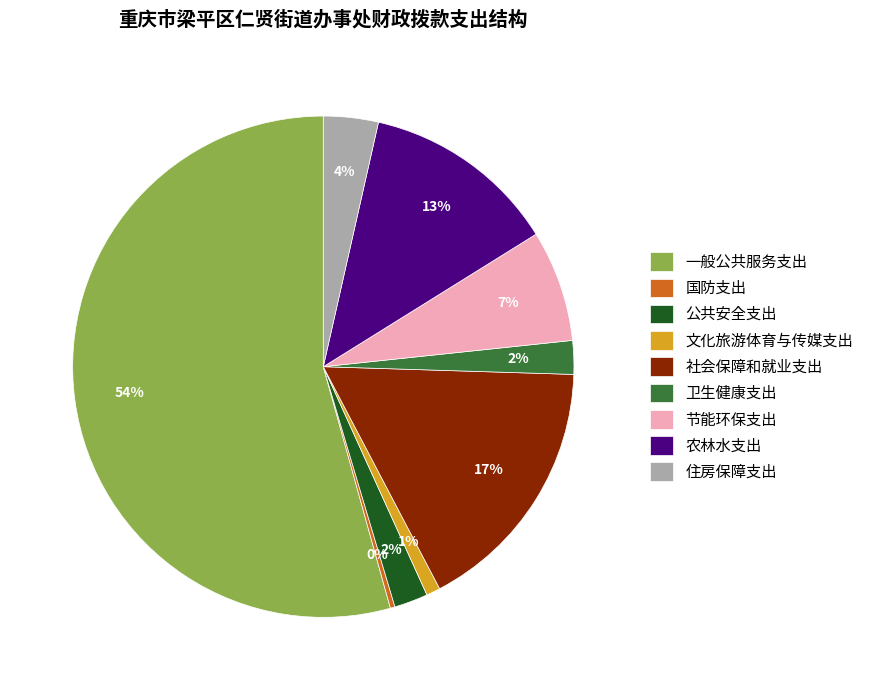

Is the sum of 公共安全支出 and 住房保障支出 greater than half?

No